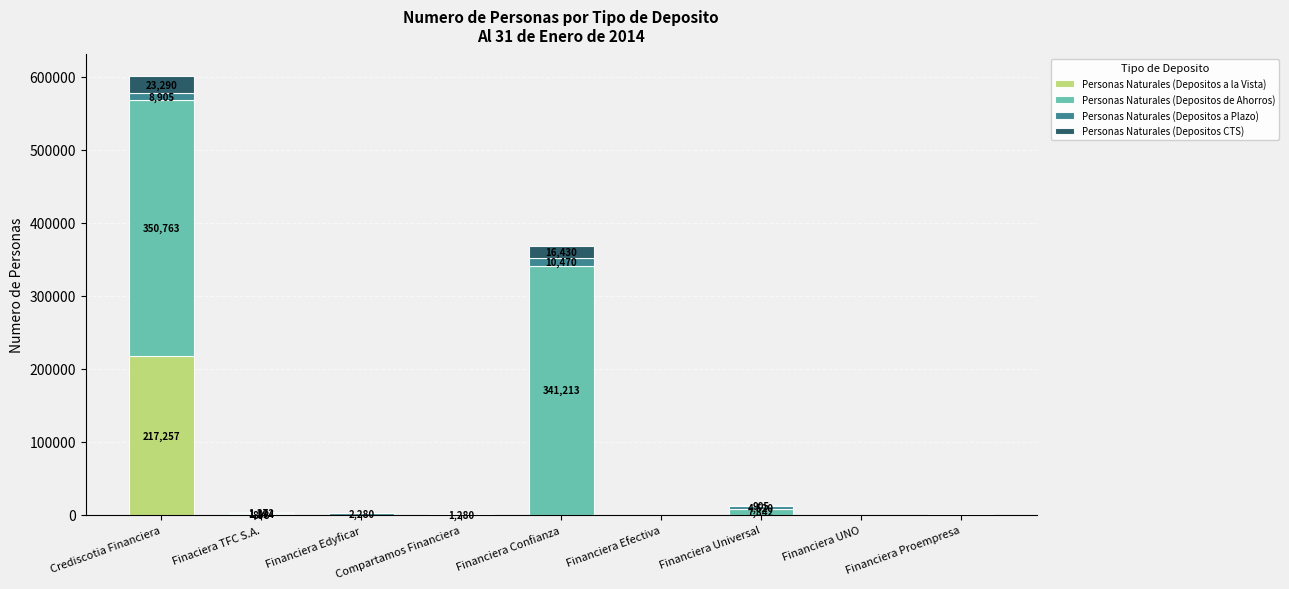

The value of Personas Naturales (Depositos a la Vista) at Financiera Proempresa is 0. True or false?

True